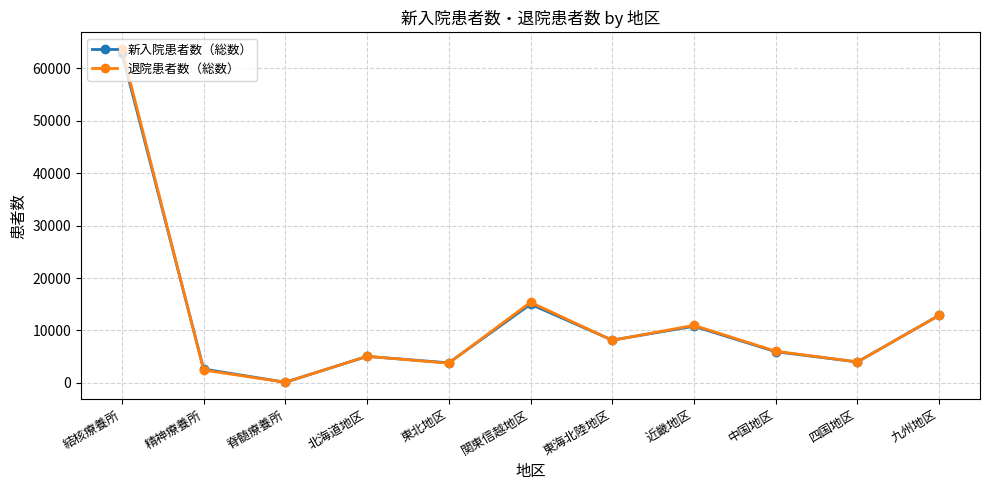

What is the label of the 10th point from the left?

四国地区